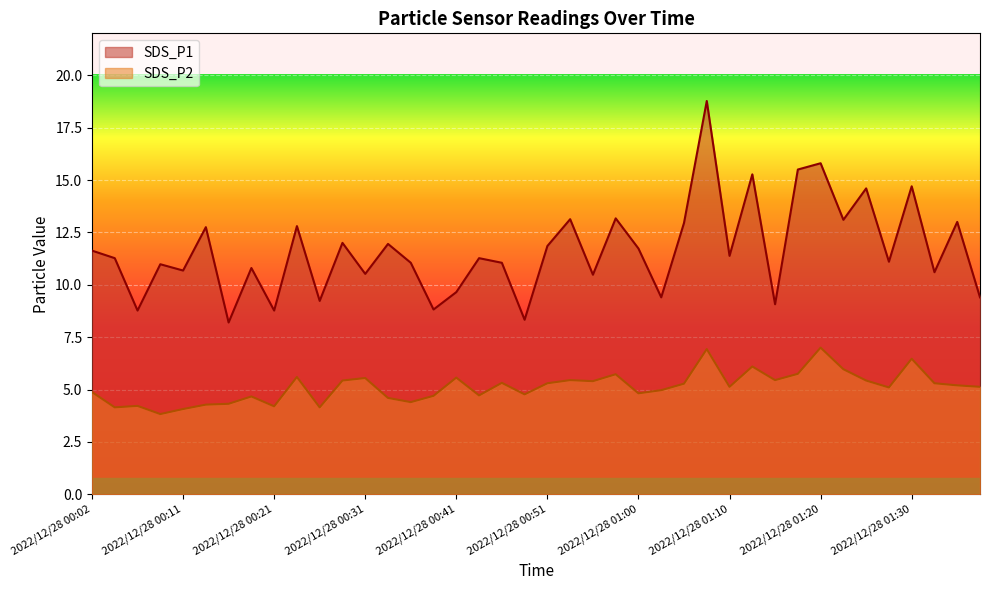

True or false: SDS_P2 and SDS_P1 intersect in this chart.

False